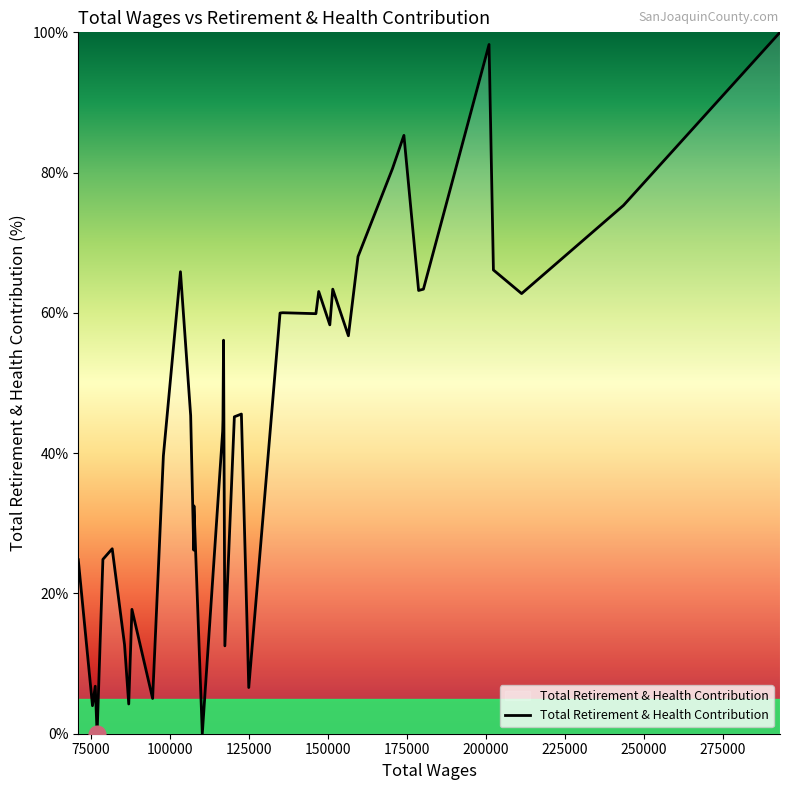

True or false: the data has more than 2 interior local peaks.

True